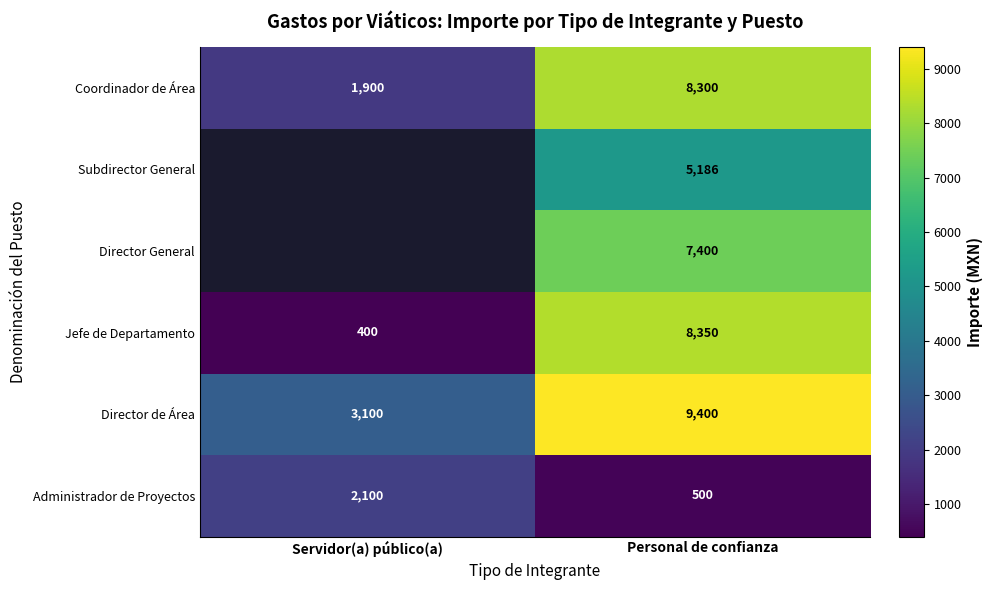

Is it true that Coordinador de Área equals 1900 at Servidor(a) público(a)?

True